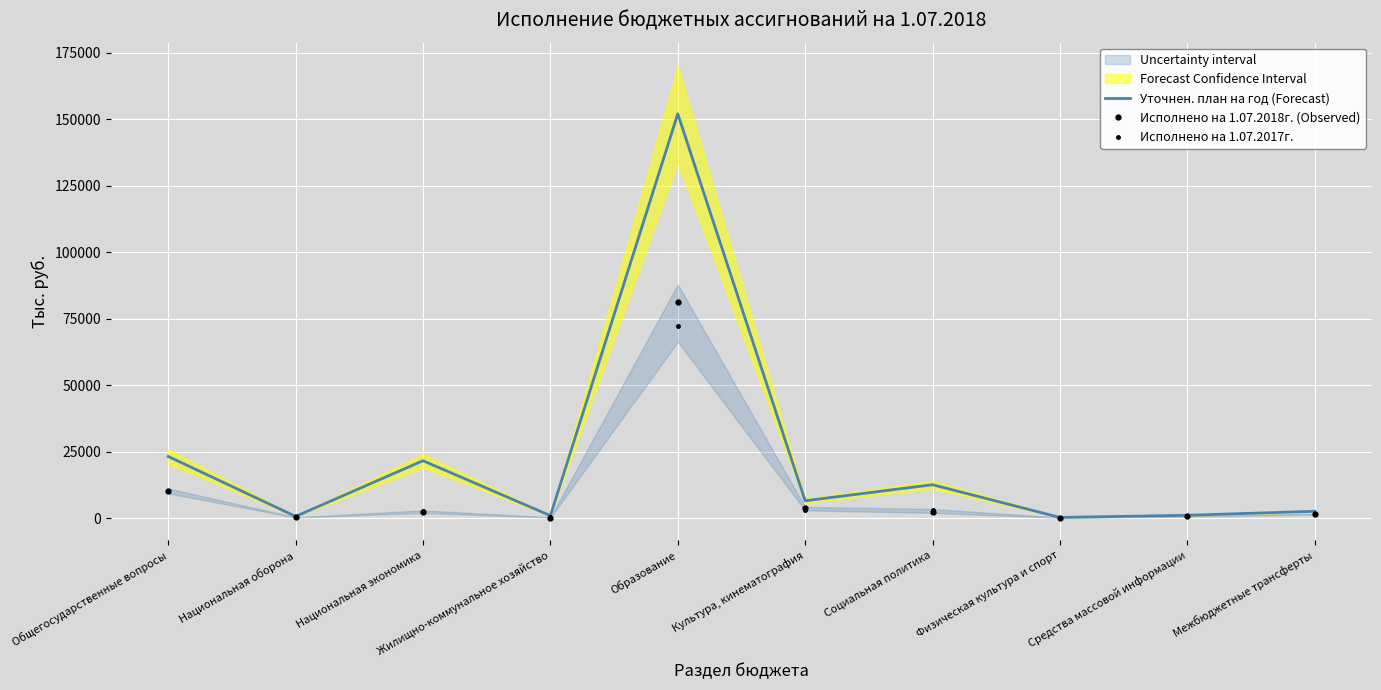

Is it true that Исполнено на 1.07.2017г. equals 551.0 at Национальная оборона?

False